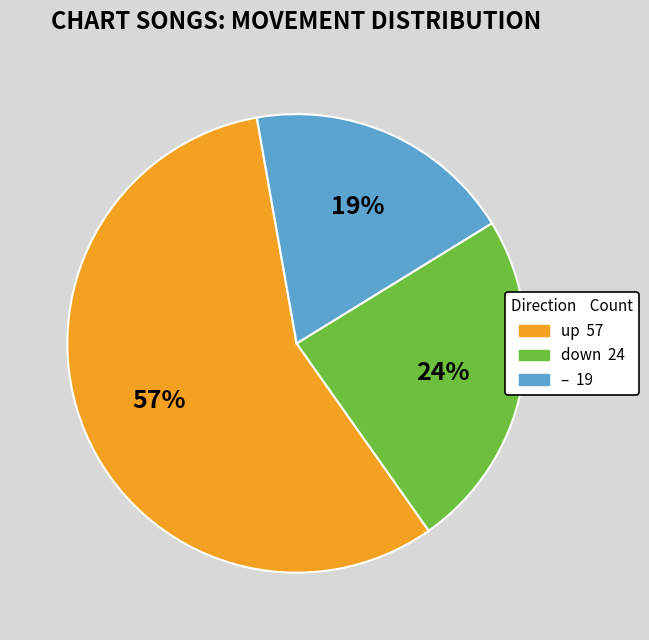

To the nearest percent, what is the difference between the largest and smallest slice percentages?

38%